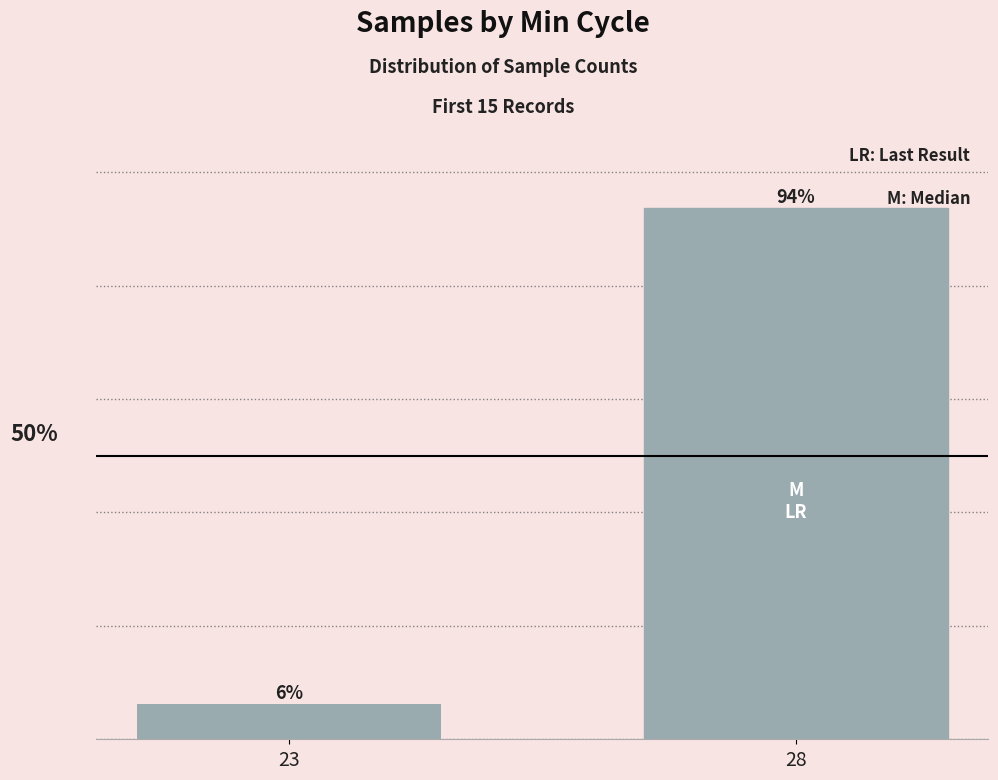

Rank the categories by value from highest to lowest.

28, 23